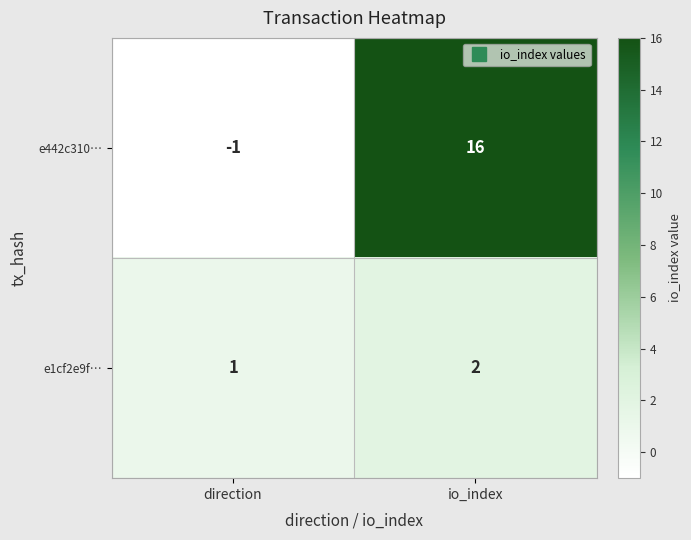

Rank the series at direction from lowest to highest value.

e442c310…, e1cf2e9f…